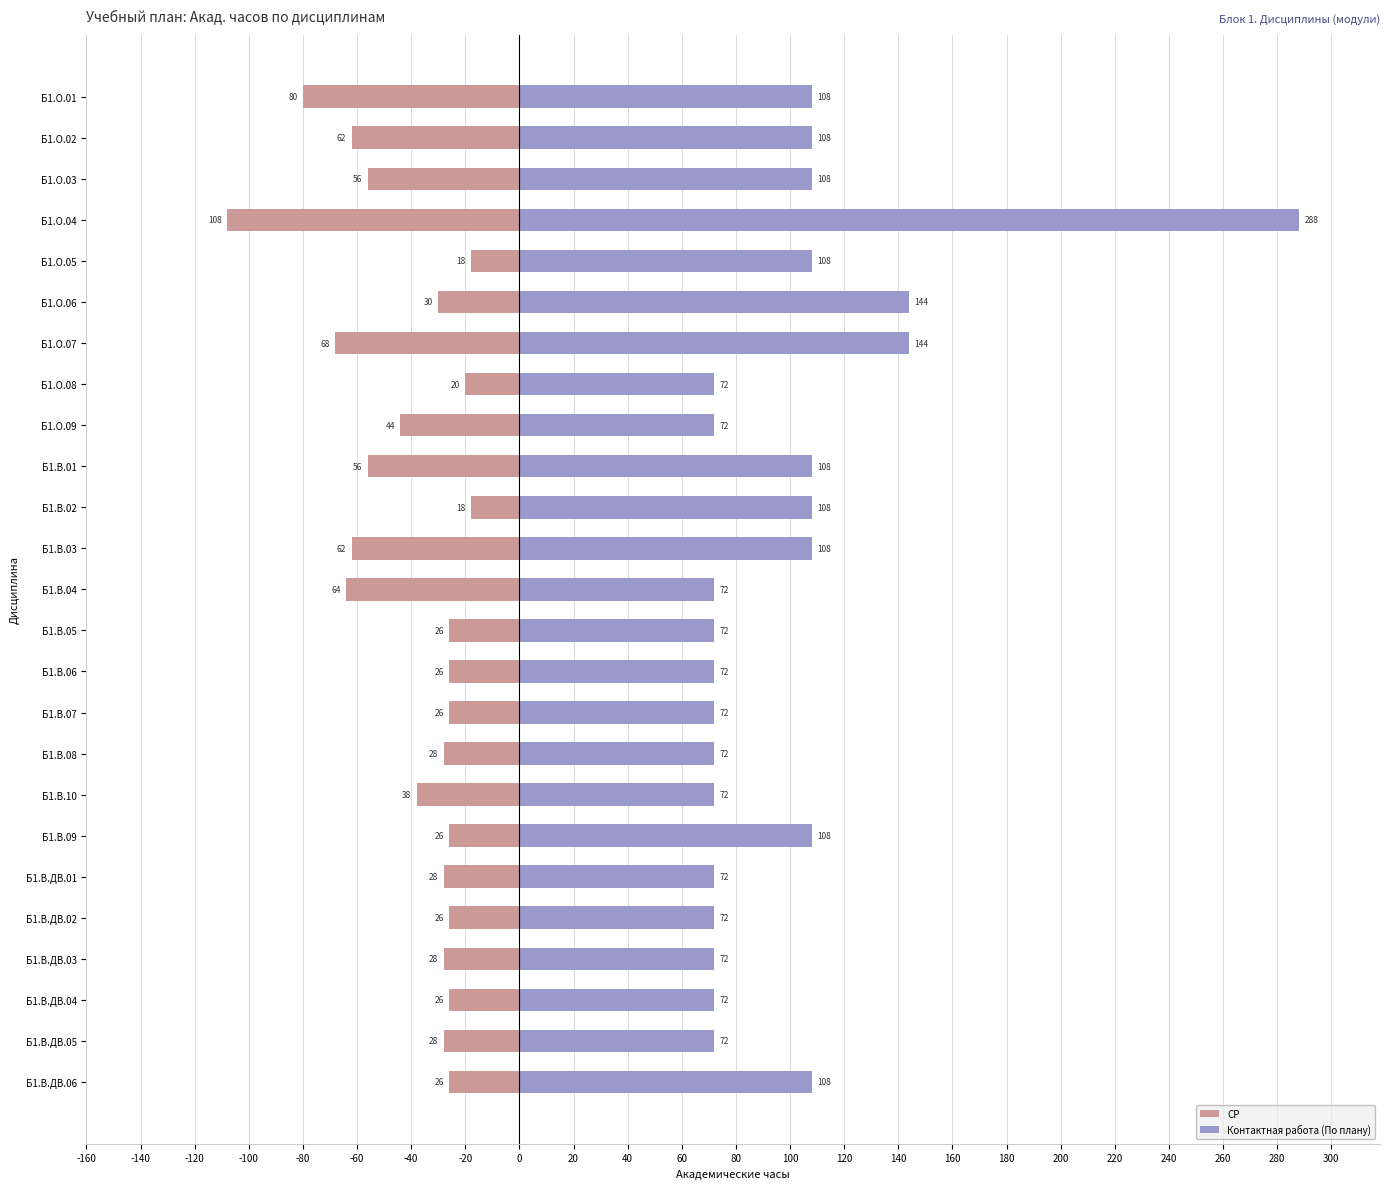

Between Б1.В.ДВ.04 and Б1.О.07, which is larger?

Б1.В.ДВ.04